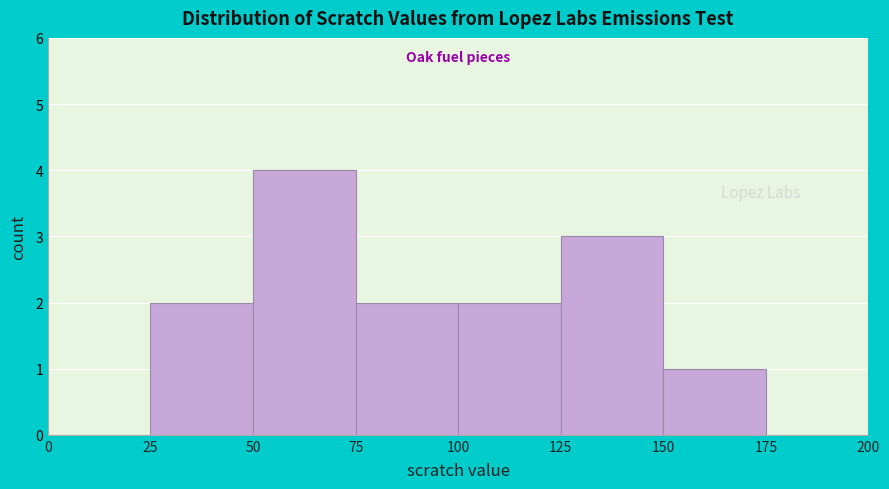

Reading left to right, list every bar in this chart as the range it spans on the x-axis followed by its height. The values are not printed on the chart, so give them approximately, as read against the axis.

0 to 25: 0
25 to 50: 2
50 to 75: 4
75 to 100: 2
100 to 125: 2
125 to 150: 3
150 to 175: 1
175 to 200: 0